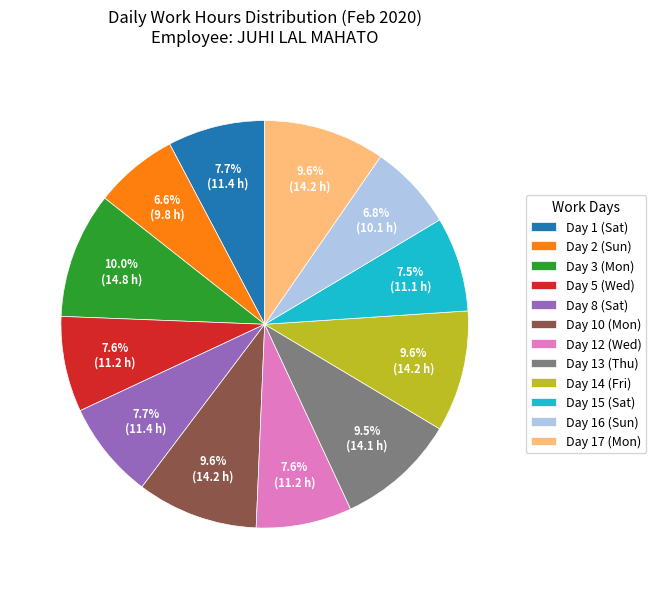

How many slices are in this pie chart?

12